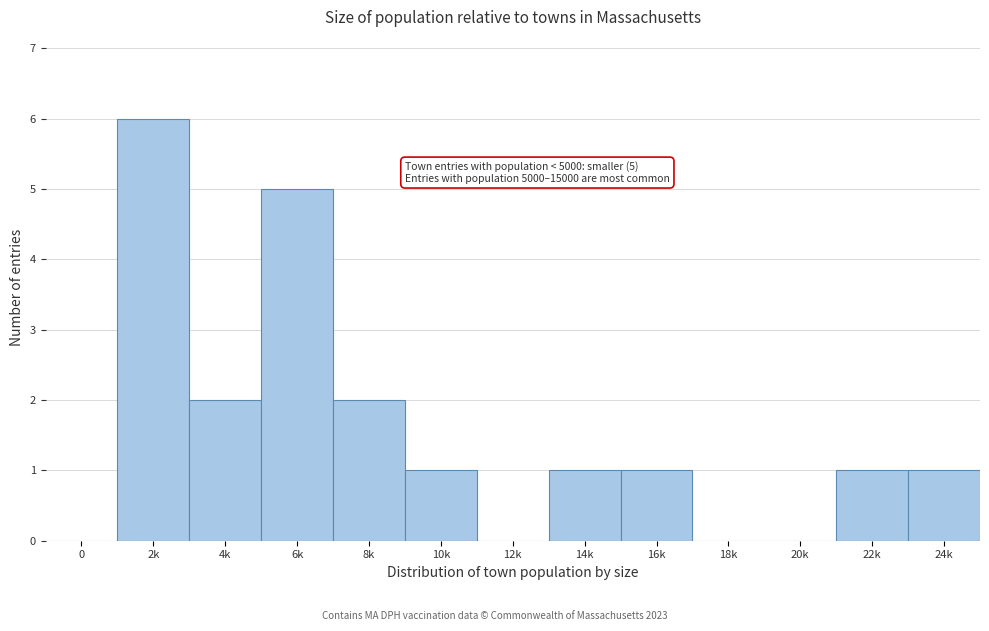

Reading left to right, transcribe all the data shown in this chart.

0=0	2k=6	4k=2	6k=5	8k=2	10k=1	12k=0	14k=1	16k=1	18k=0	20k=0	22k=1	24k=1